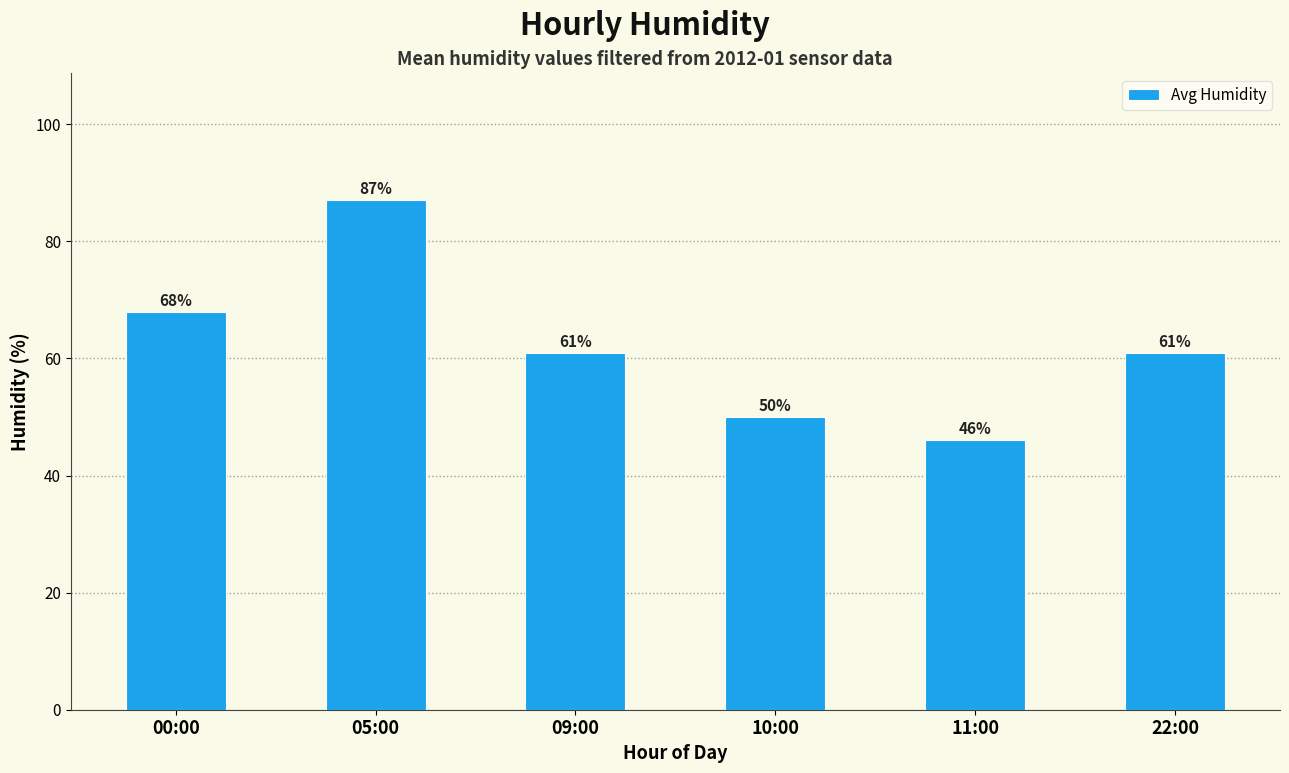

Which category has the highest value across all series?

05:00